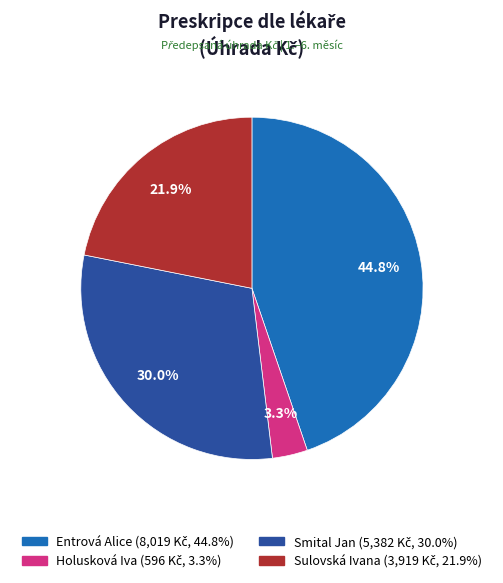

Is the sum of Smital Jan and Entrová Alice greater than half?

Yes